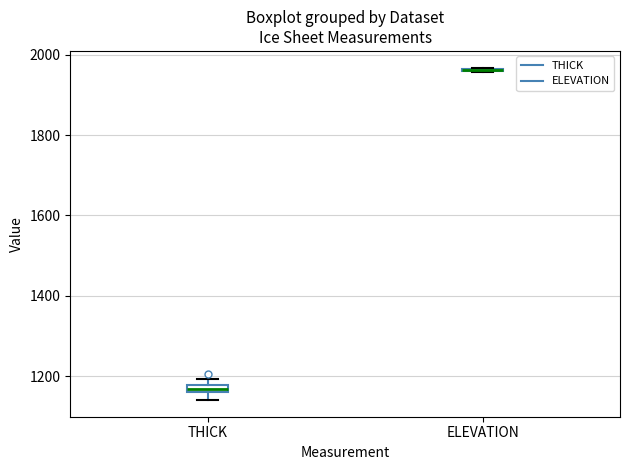

Where is the lower edge of the box for THICK on the y-axis? The values are not printed on the chart, so give them approximately, as read against the axis.

1160